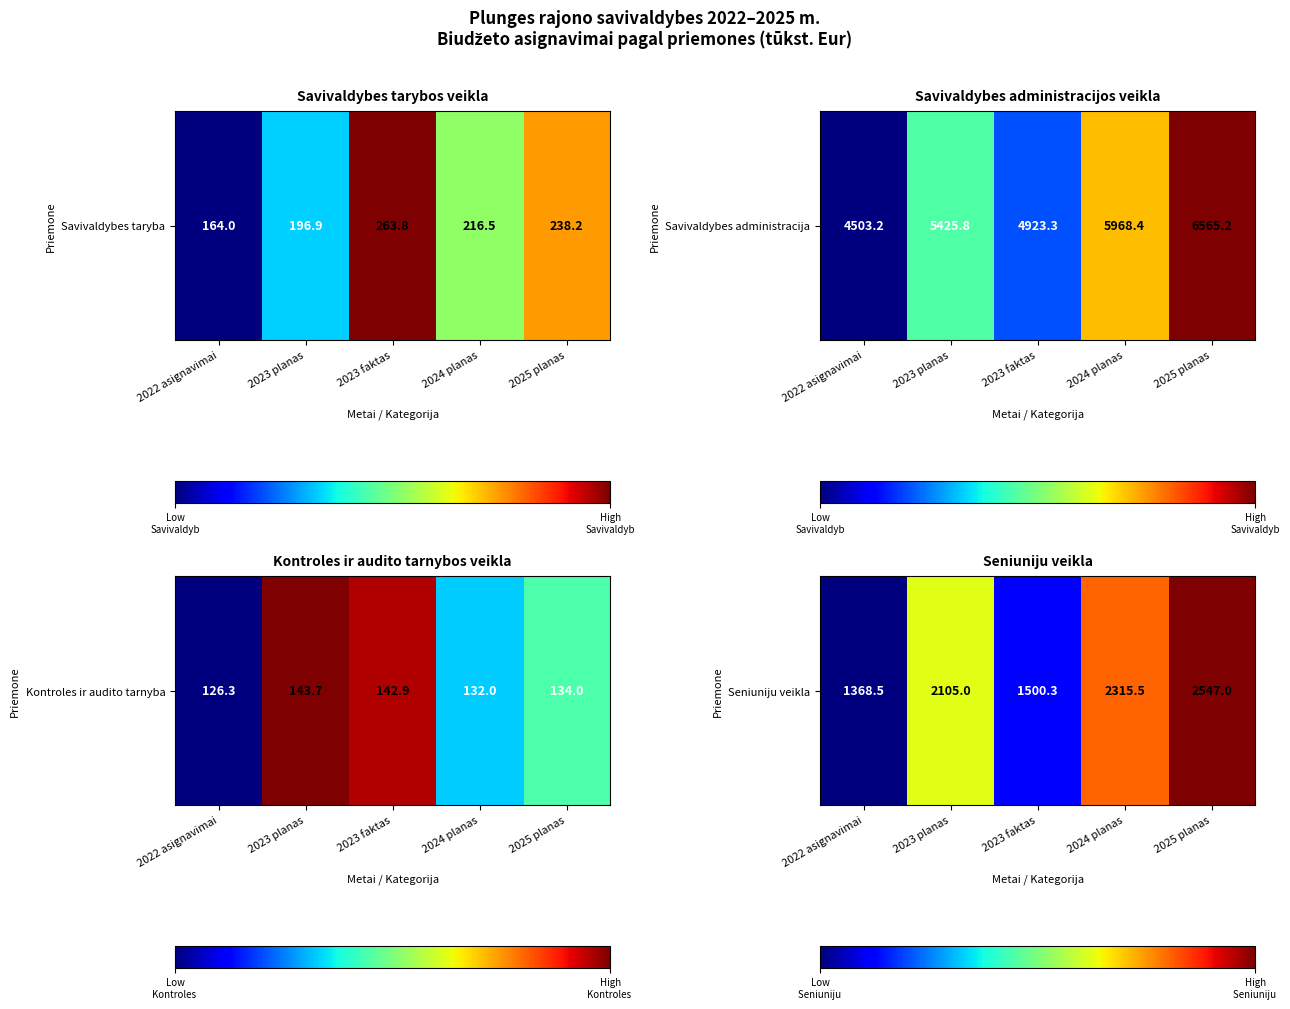

Which has a higher value, 2023 faktas or 2024 planas?

2024 planas